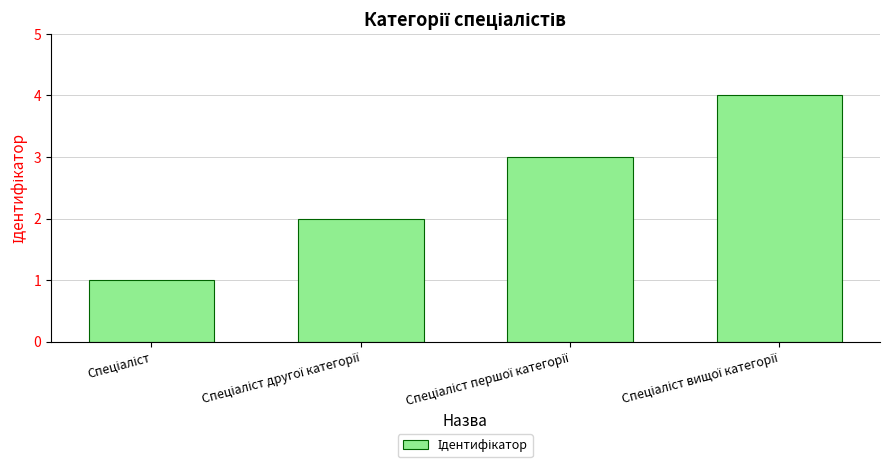

What is the greatest value displayed?

4